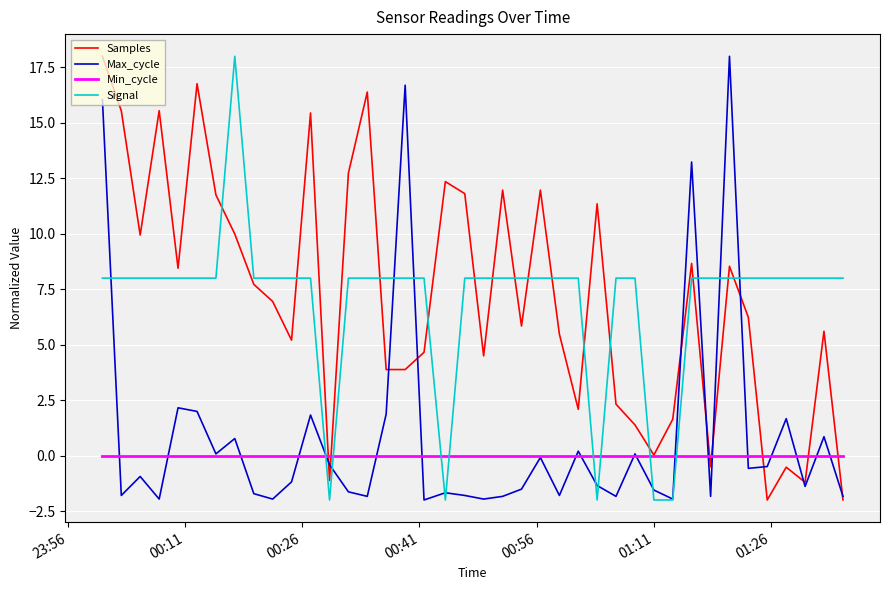

What is the greatest value displayed?

18.0